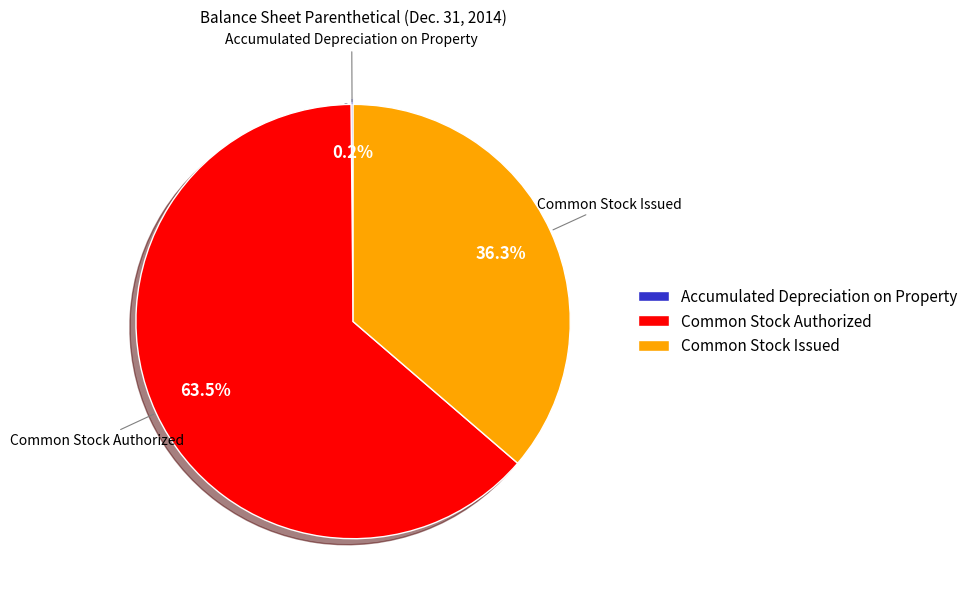

Is there any slice that represents more than half of the pie?

Yes